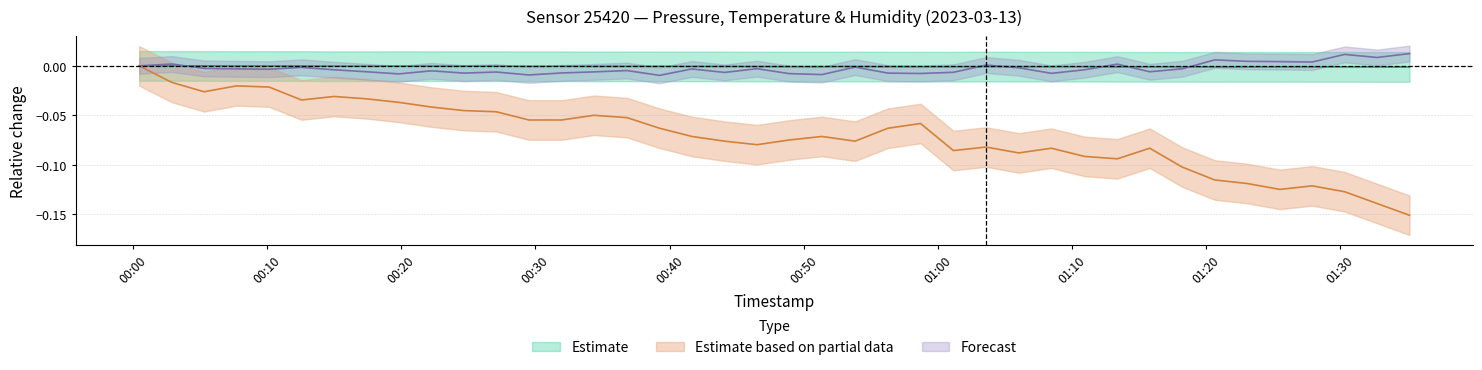

Is the value of temperature at 24 greater than the value of humidity at 25?

No